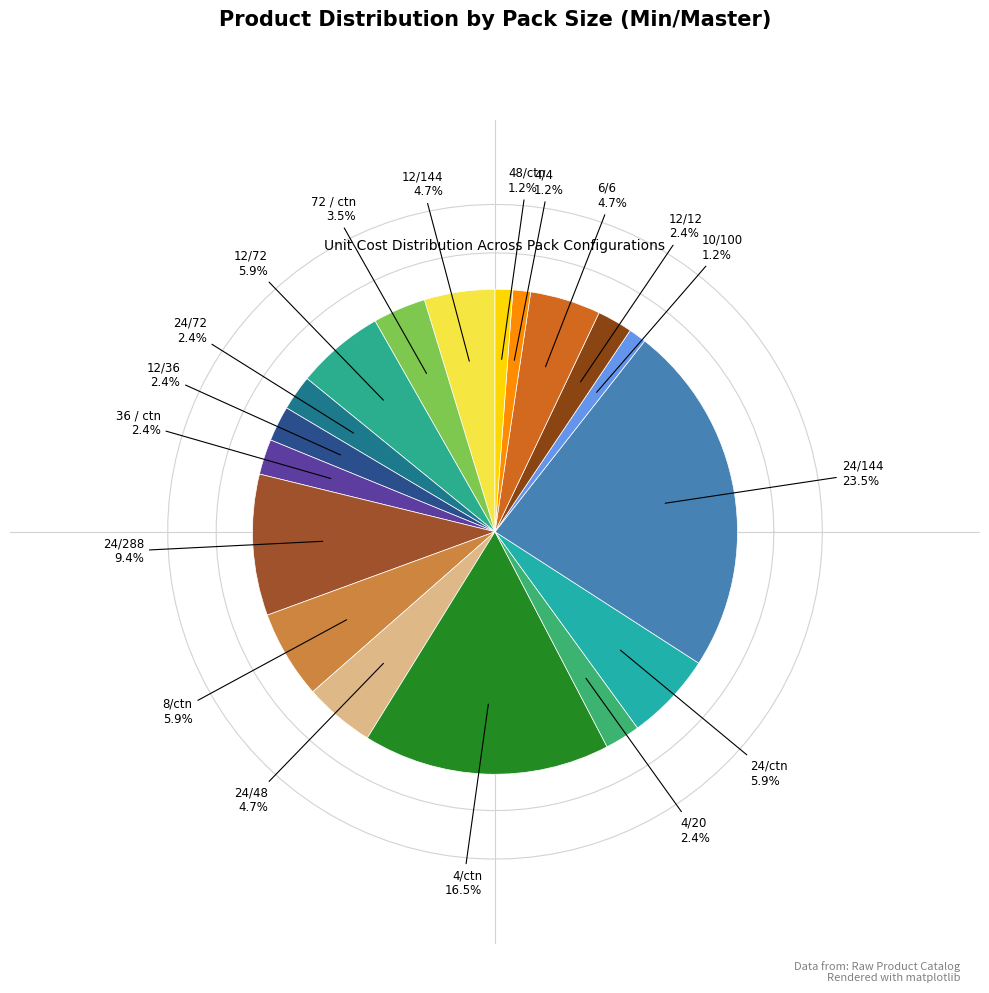

To the nearest percent, what is the combined percentage of 4/20 and 4/4?

4%